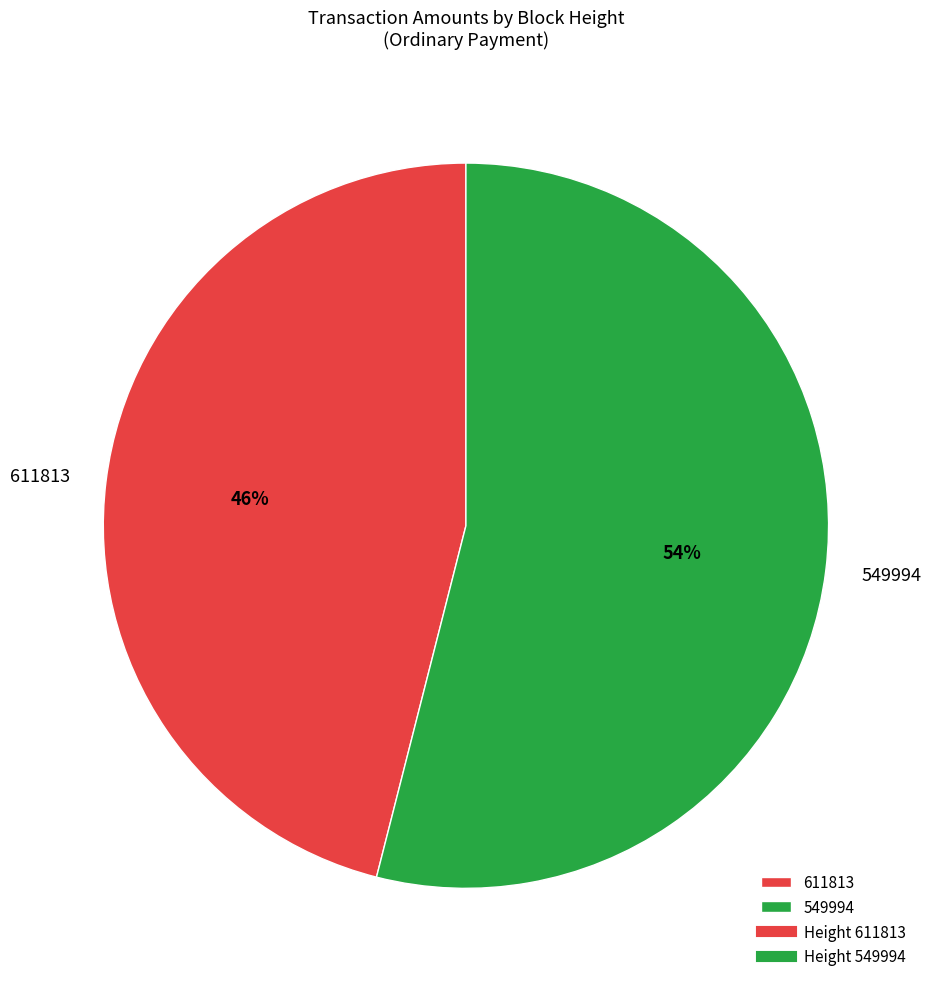

Is 611813 the majority of the pie?

No